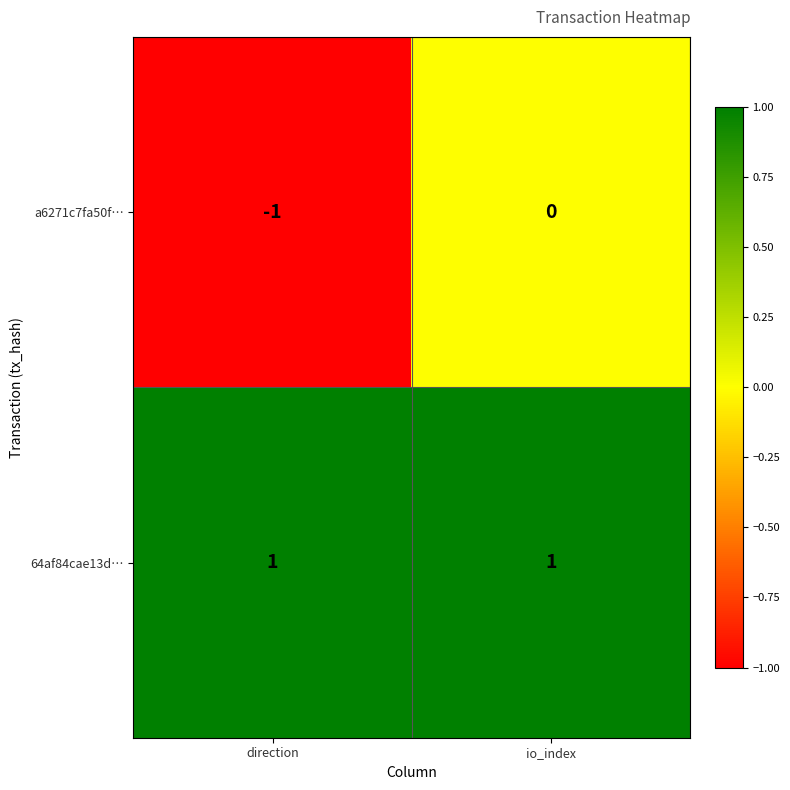

List the series in order of their overall mean, lowest first.

a6271c7fa50f…, 64af84cae13d…